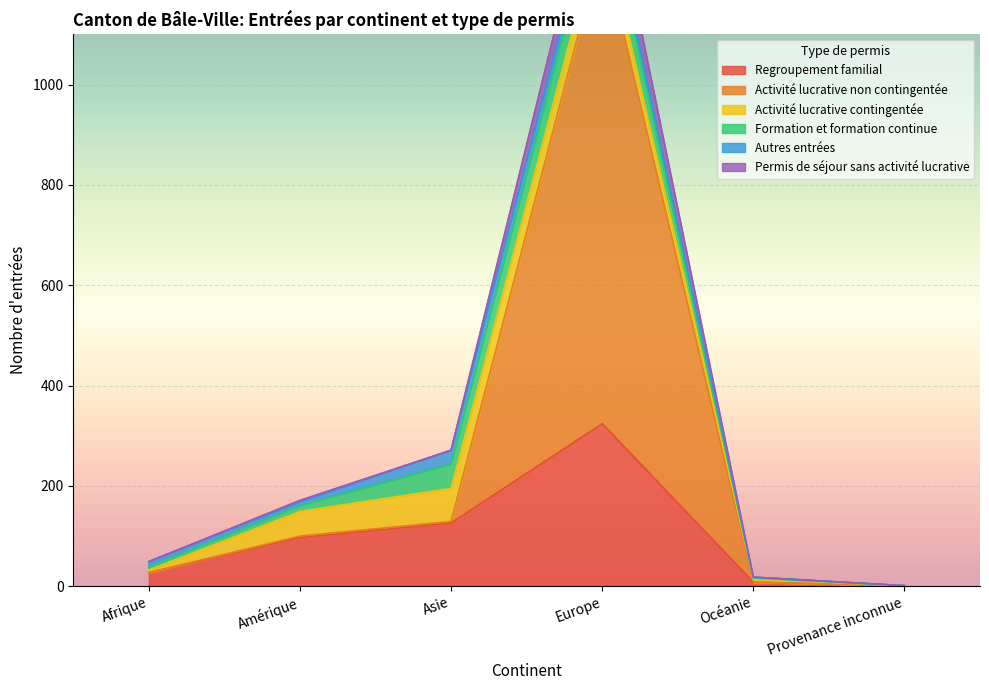

What is the average value of the Regroupement familial series?

97